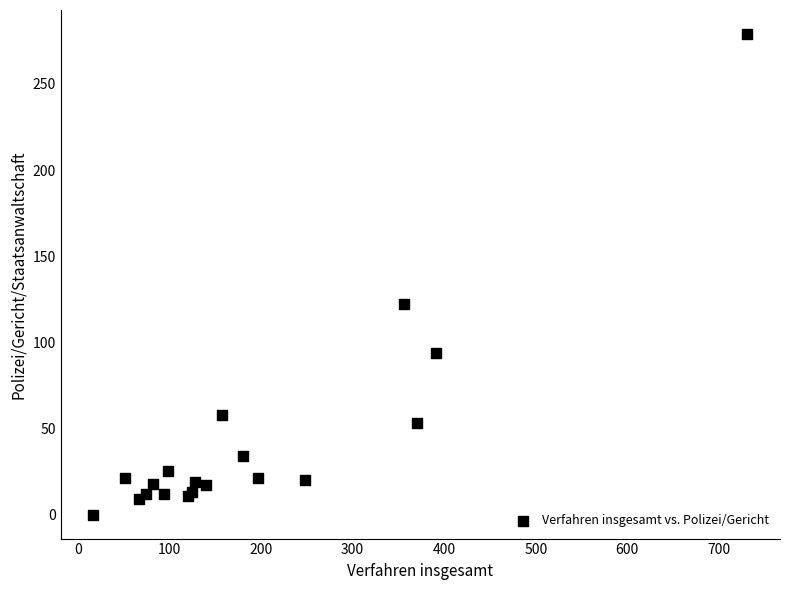

What Y value in the scatter plot is closest to 139?

122